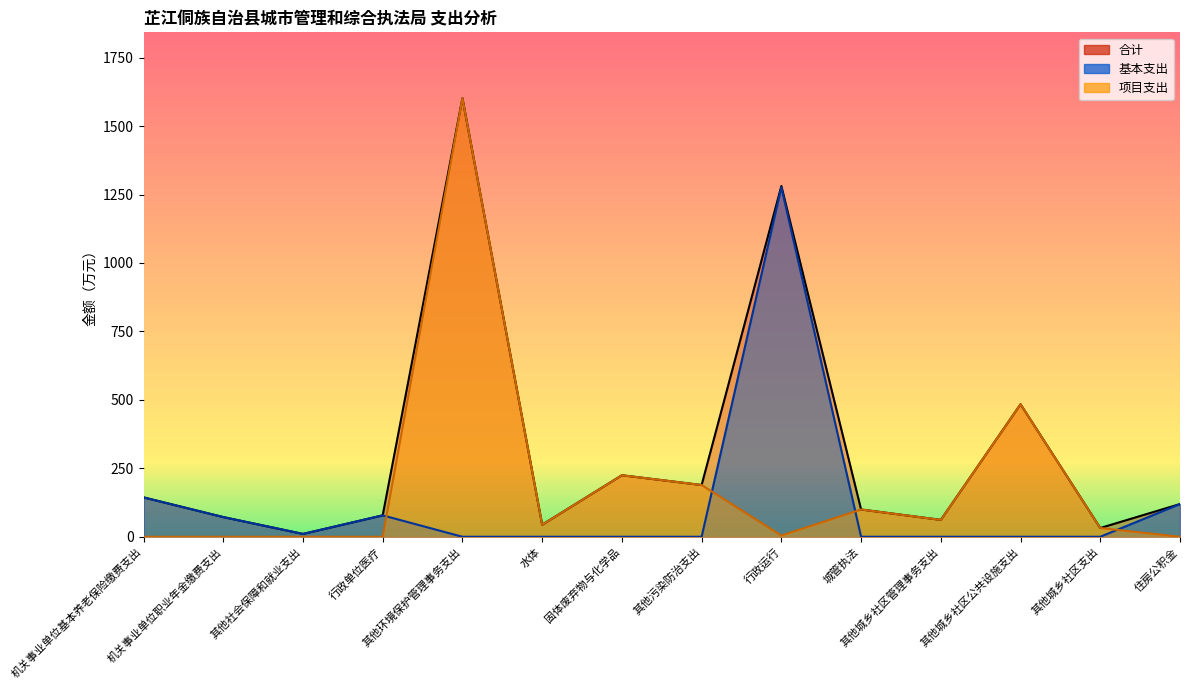

What is the label of the 2nd point from the left?

机关事业单位职业年金缴费支出